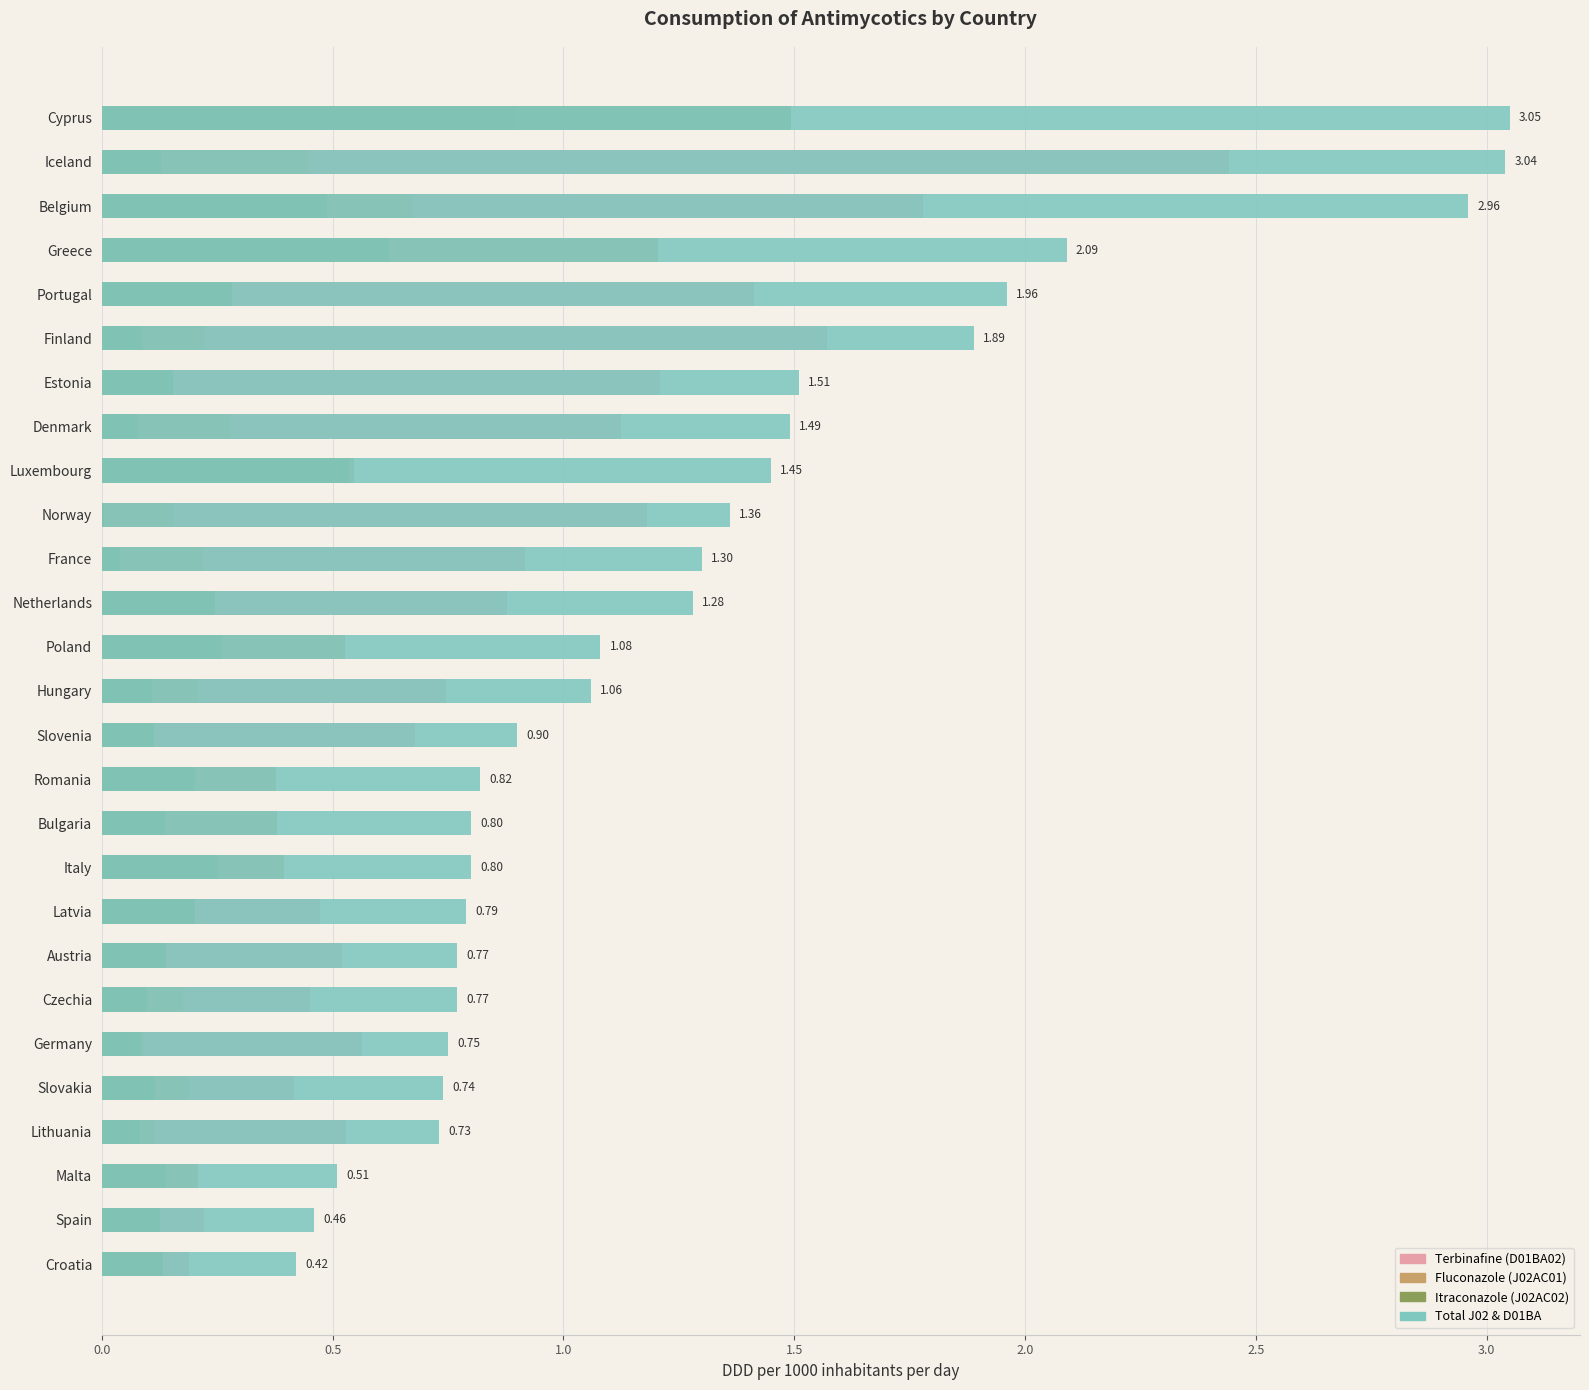

Which series changed the most between France and Malta?

Total J02 & D01BA